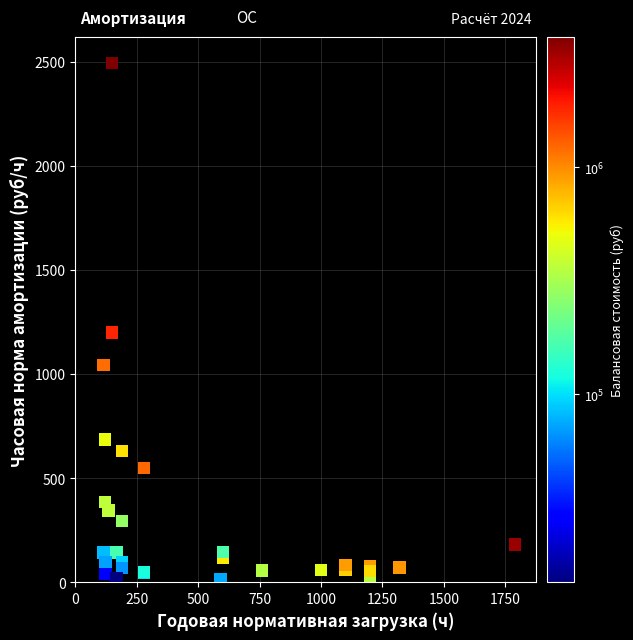

What Y value in the scatter plot is closest to 1253?

1200.0